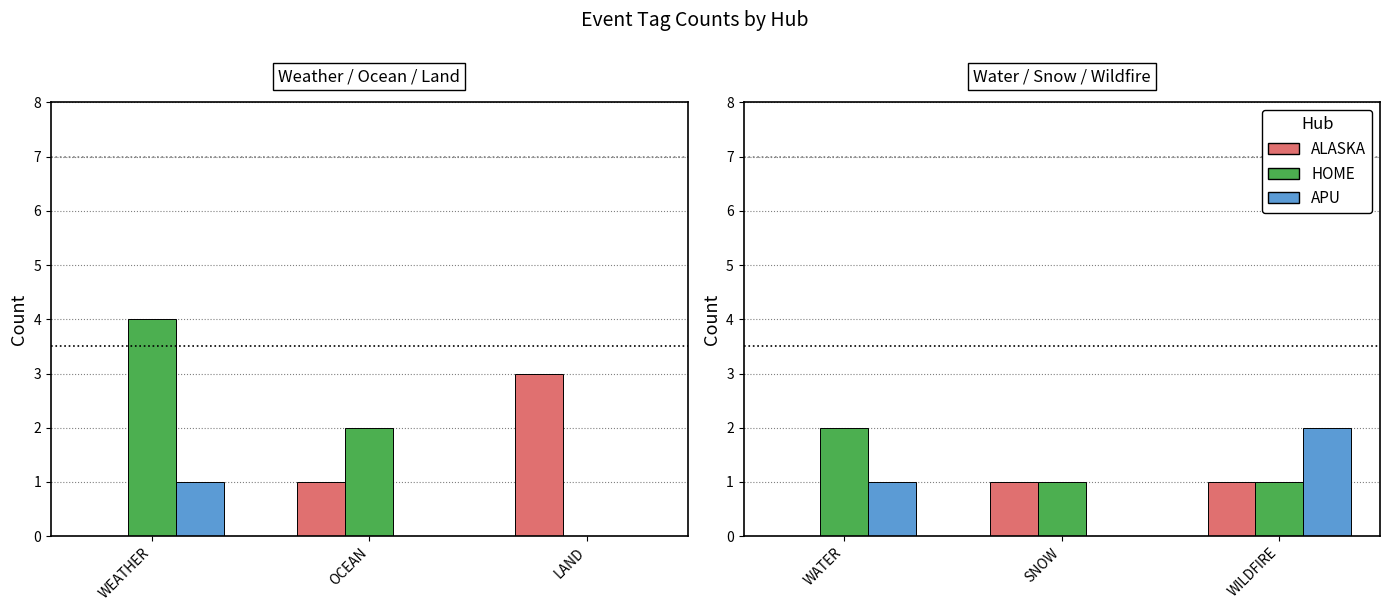

Which category has the lowest value in the ALASKA series?

WATER